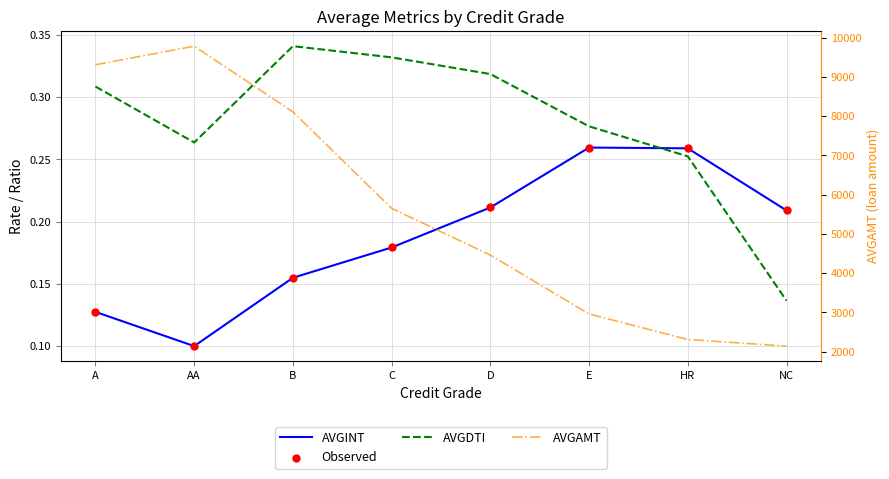

What is the total value across all series at HR?

2311.9